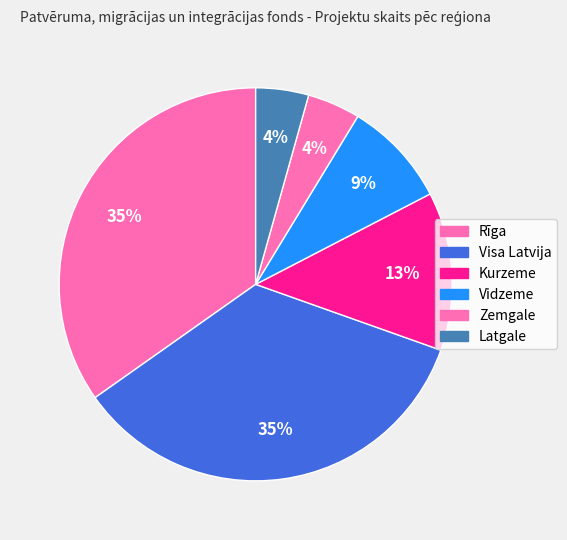

The Latgale slice represents 4% of the pie. True or false?

True